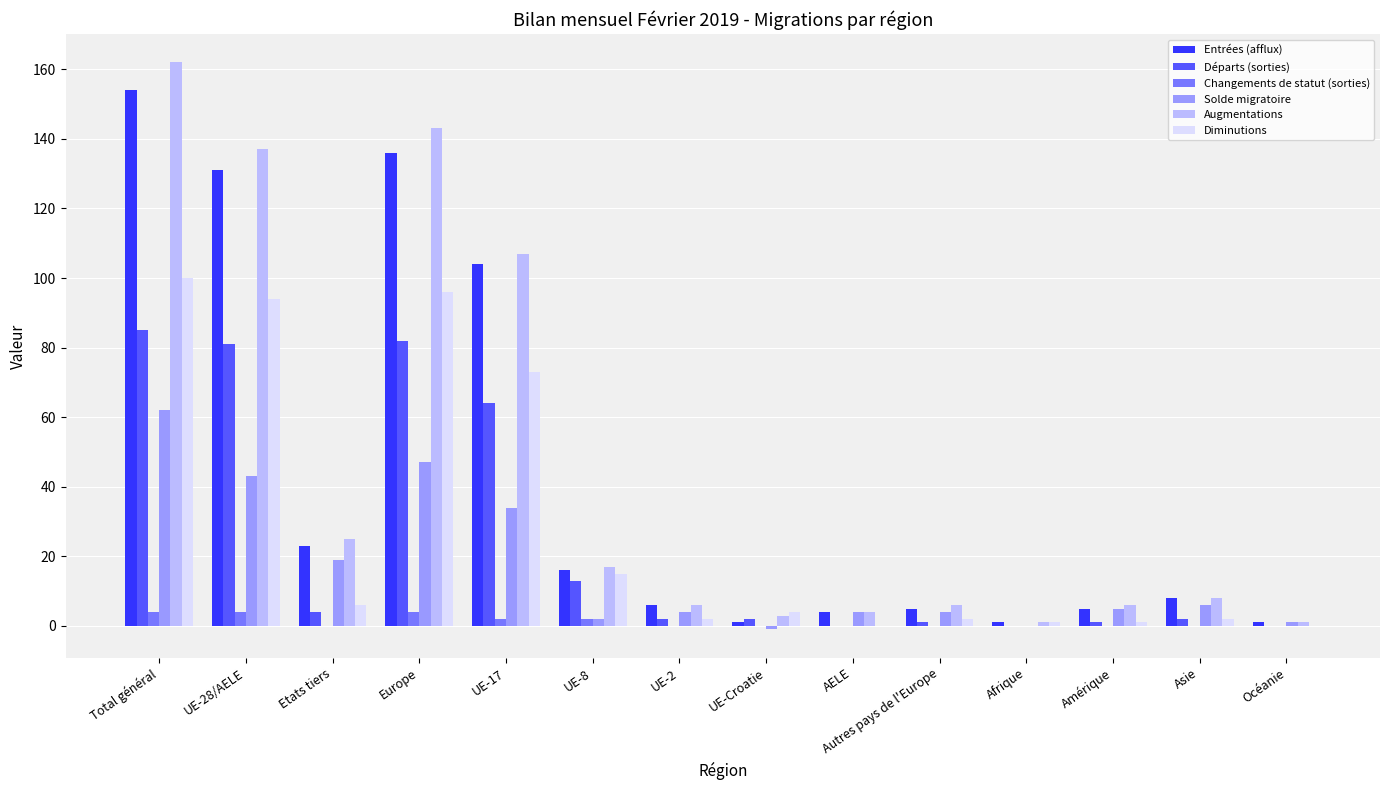

Count the number of categories in the chart.

14